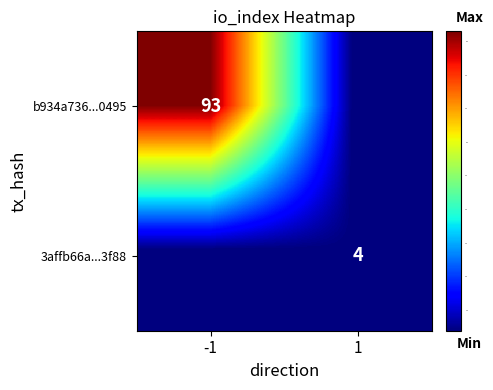

The value of b934a736...0495 at -1 is 93. True or false?

True